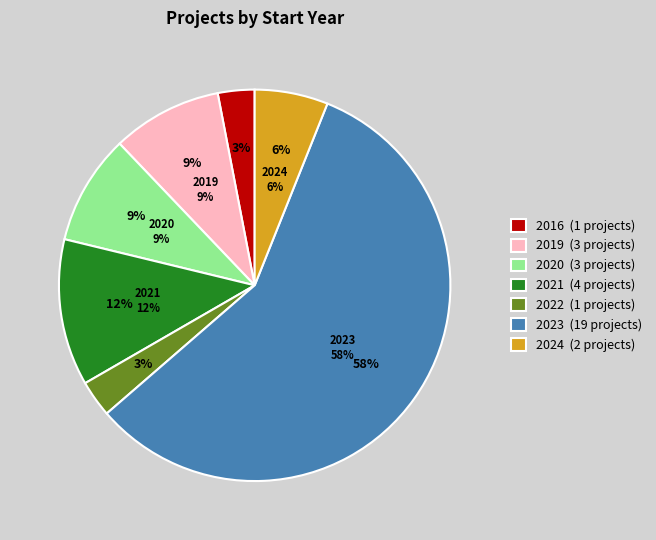

The 2024 slice represents 5% of the pie. True or false?

False